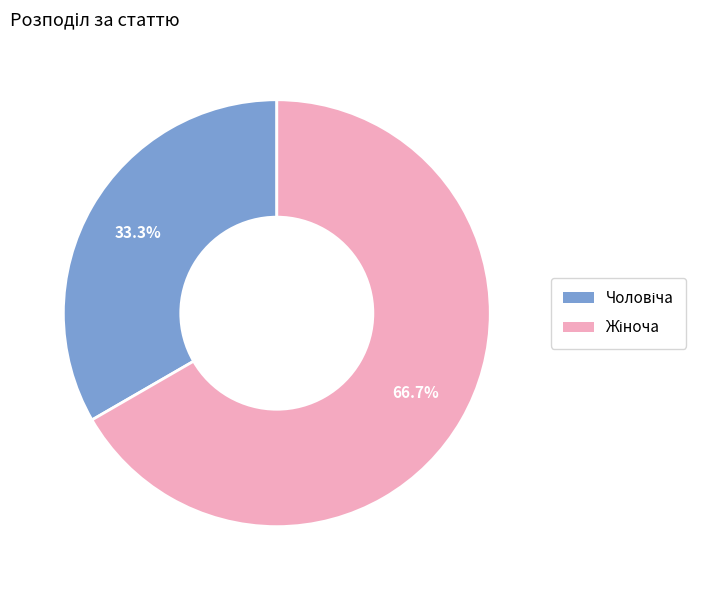

How many slices are in this pie chart?

2